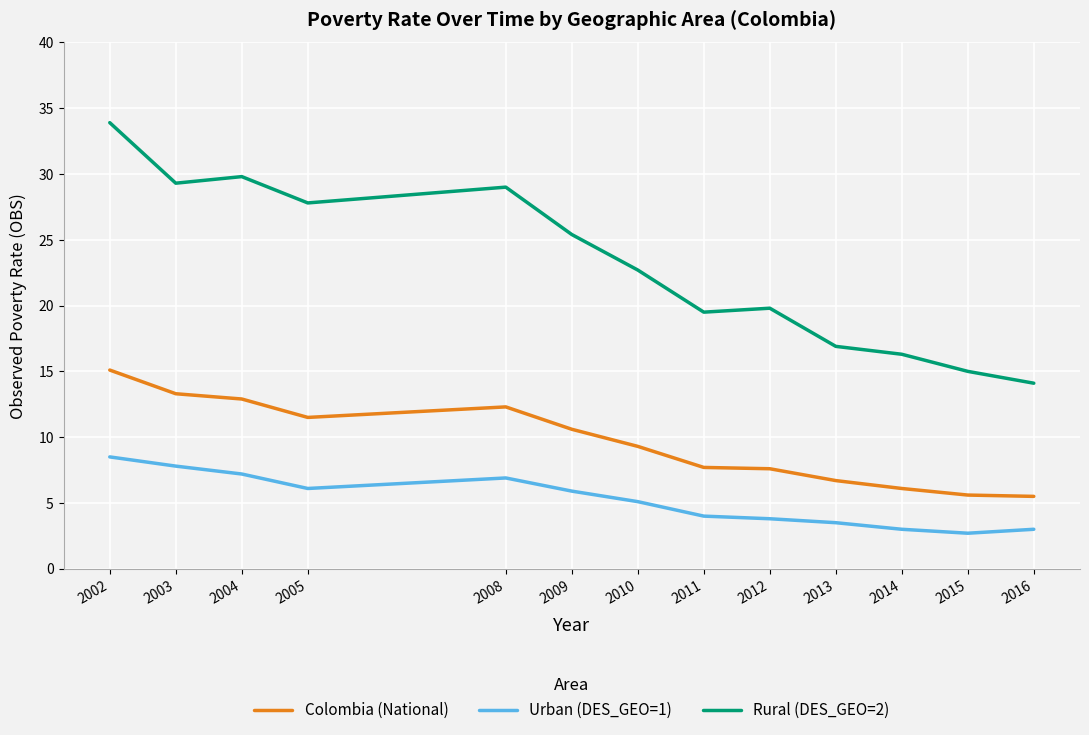

What is the difference between the maximum and second lowest values in the Urban (DES_GEO=1) series?

5.5